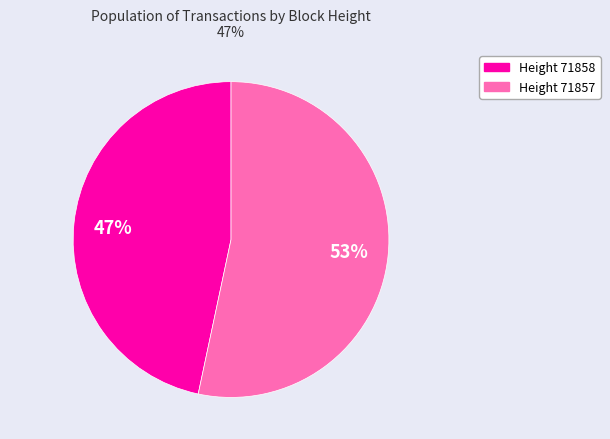

Combined, do Height 71858 and Height 71857 account for over 50%?

Yes